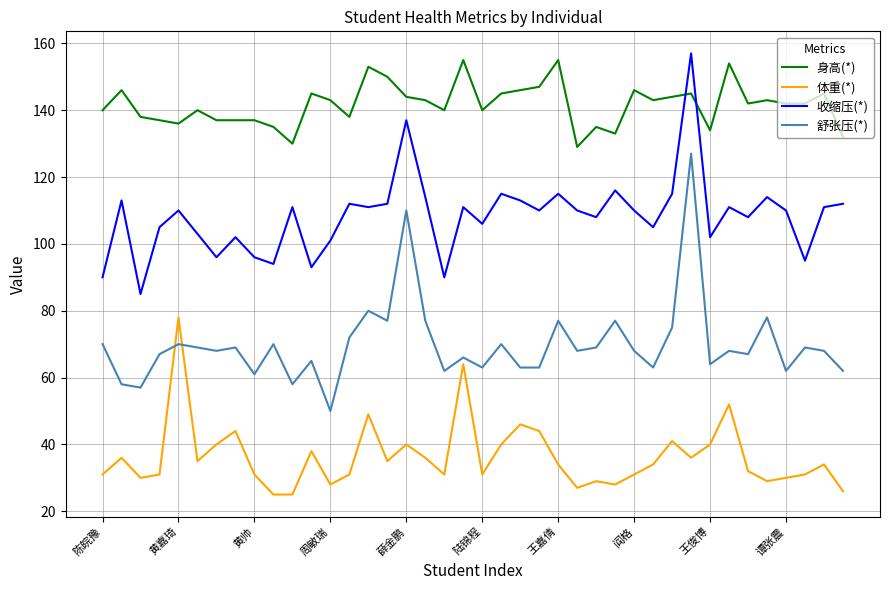

How many intersections are there between 收缩压(*) and 身高(*)?

2